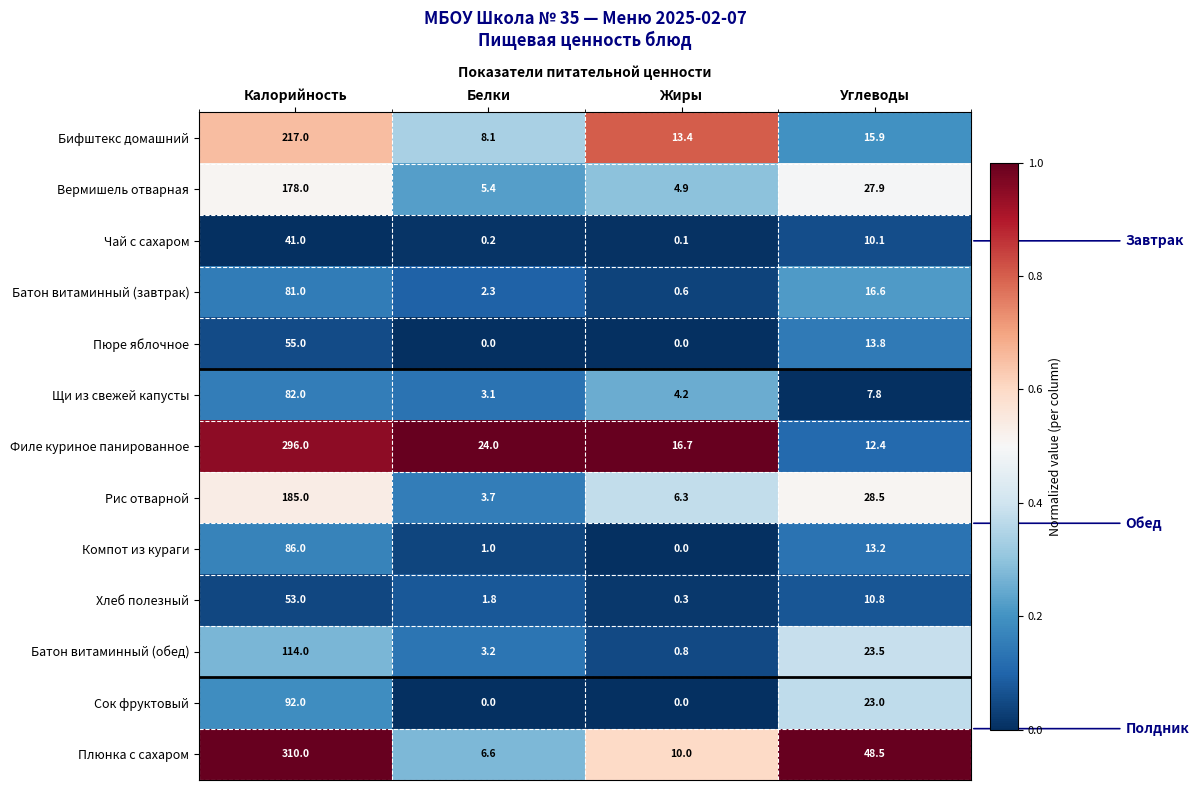

What is the approximate value of Батон витаминный (обед) at Жиры?

0.8